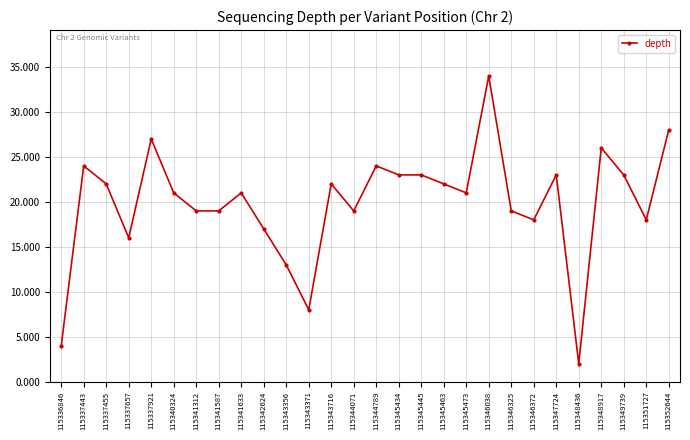

Is it true that the value at 115337657 is 8?

False